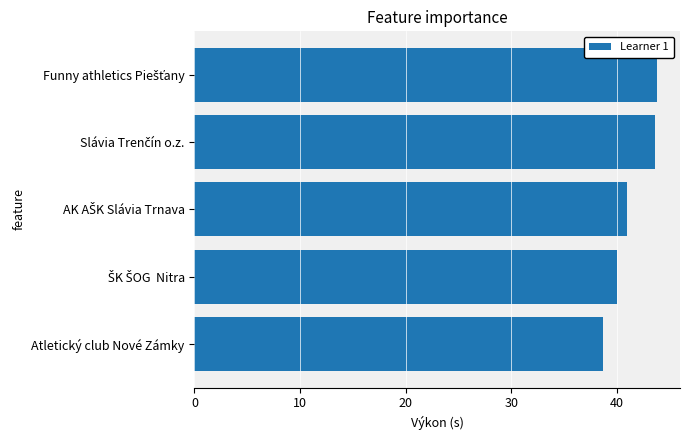

What is the sum of all values?

207.1